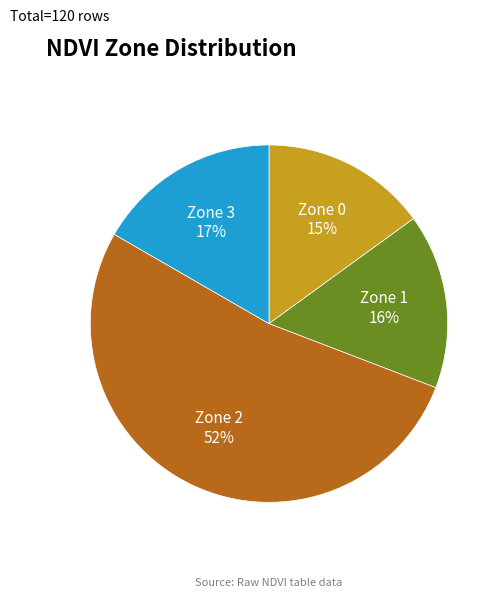

Approximately how many times larger is the value at Zone 3 compared to Zone 1?

1.1